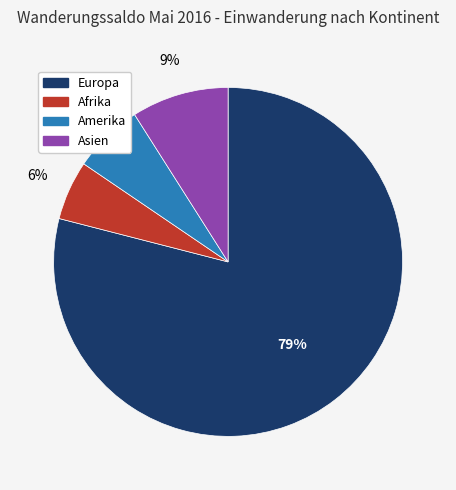

Is there any slice that represents more than half of the pie?

Yes